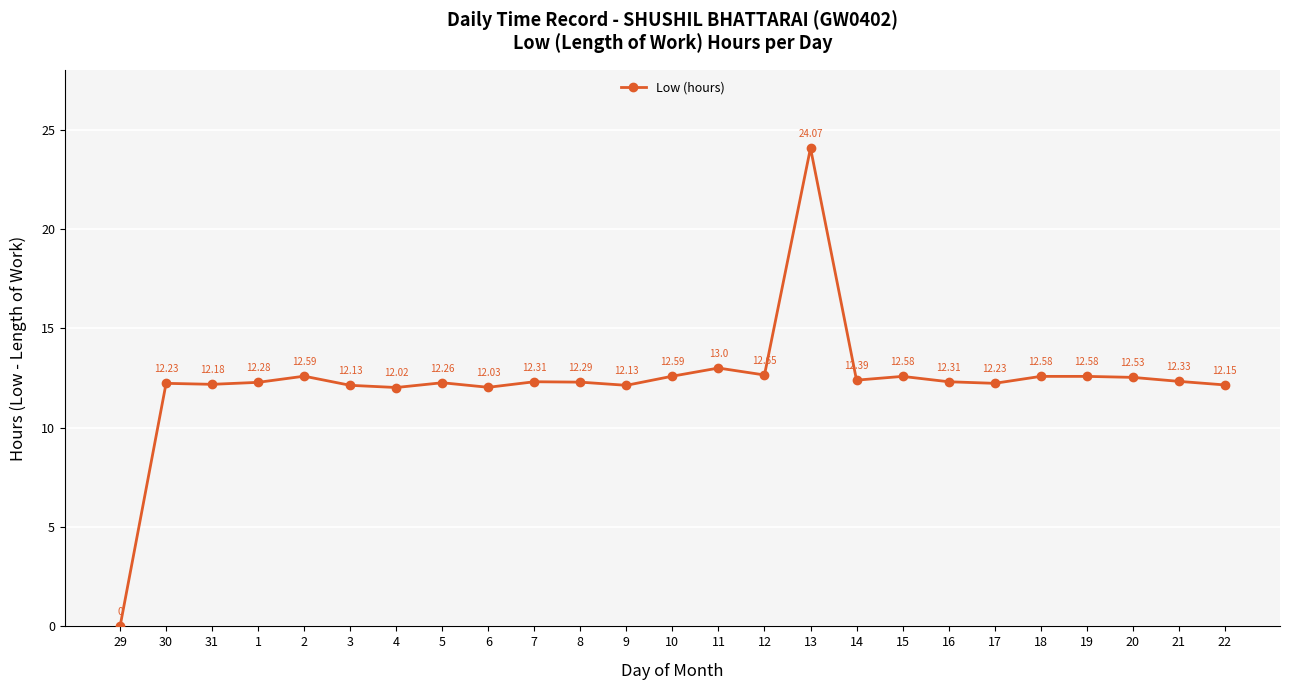

What is the difference between the second highest and minimum values?

13.0